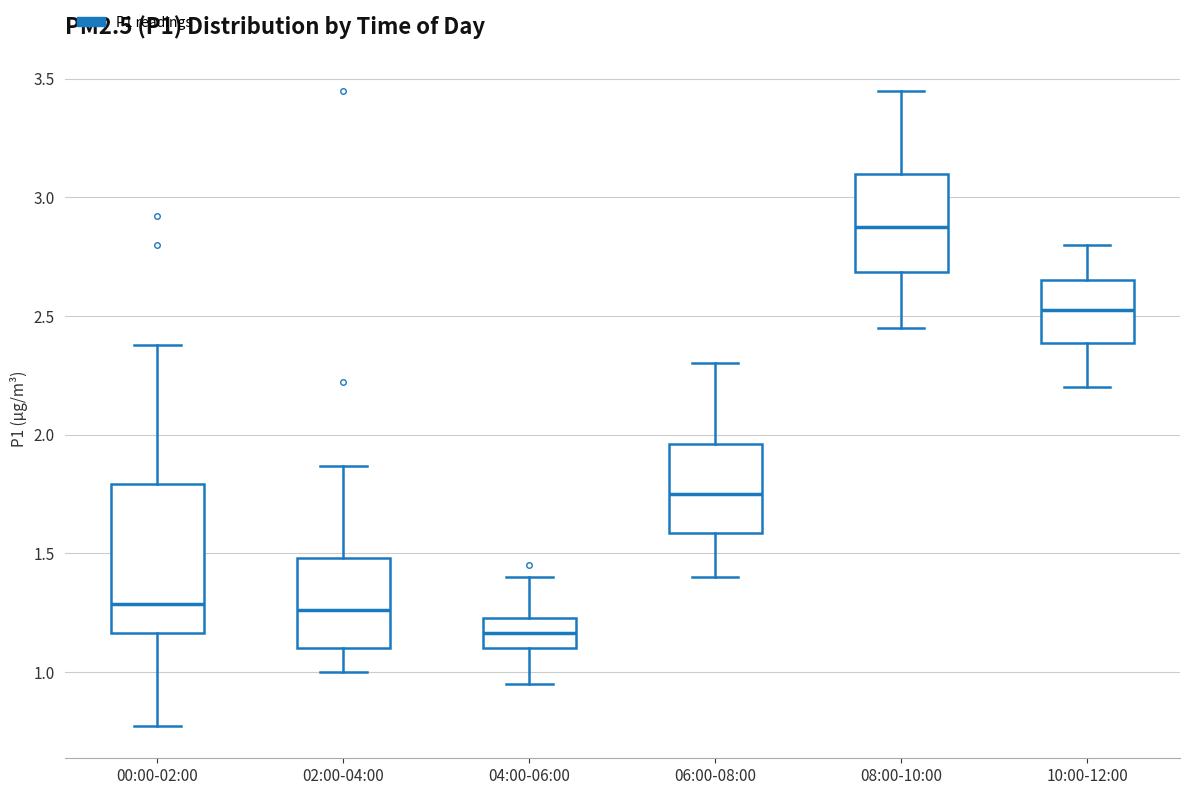

Which box's median line is the highest?

08:00-10:00